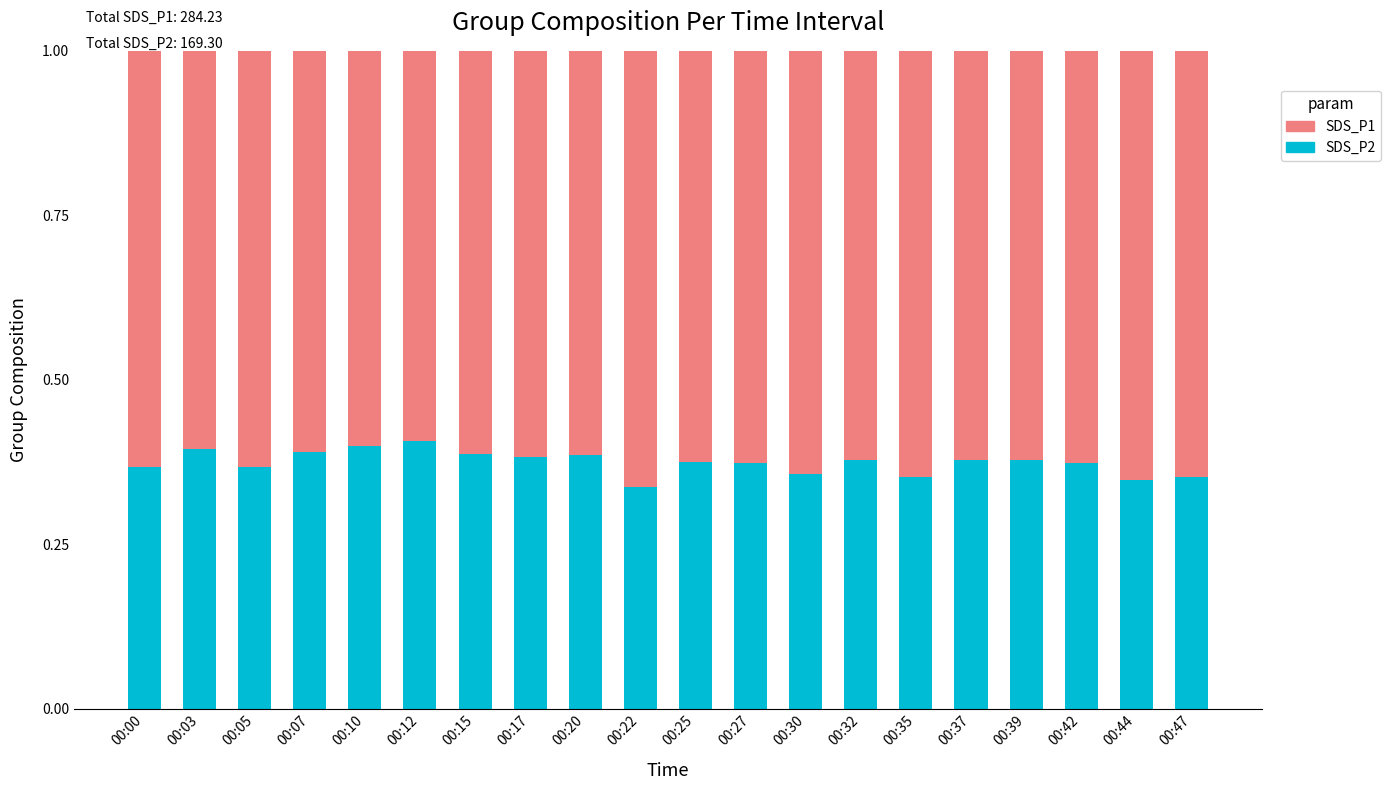

At which label is SDS_P2 closest to 0?

00:22